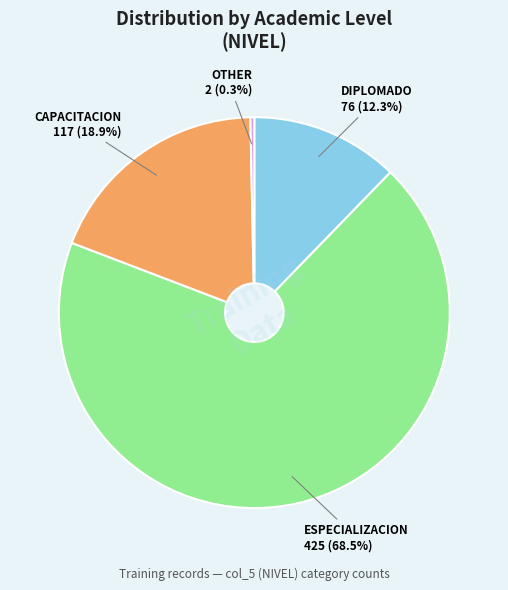

How much of the chart is everything except OTHER?

99.7%